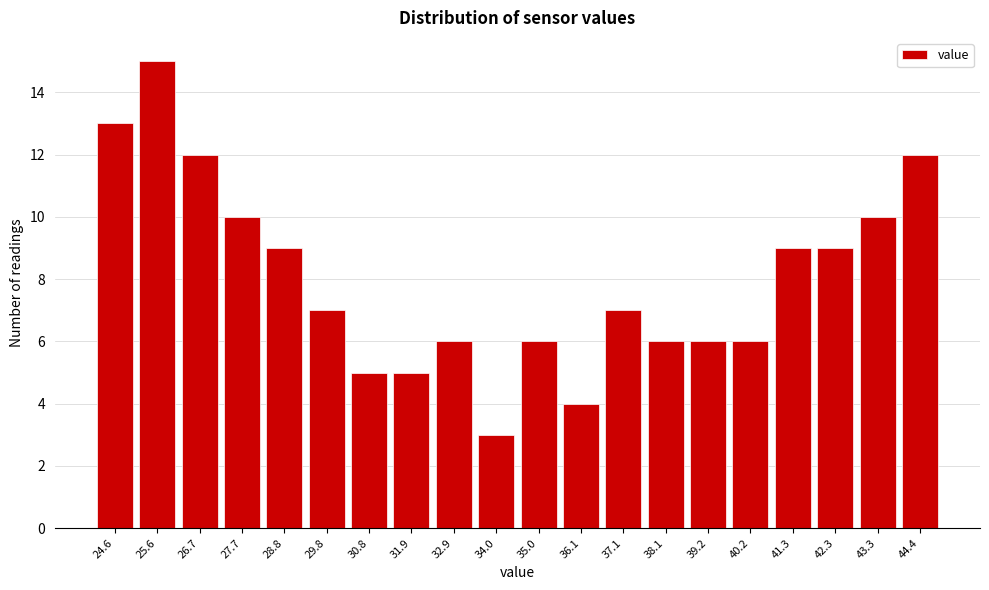

Reading left to right, transcribe all the data shown in this chart.

13	15	12	10	9	7	5	5	6	3	6	4	7	6	6	6	9	9	10	12